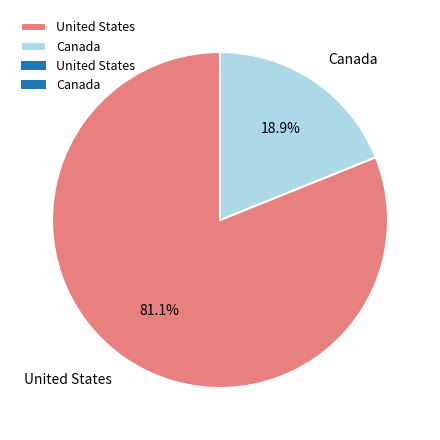

Between Canada and United States, which is larger?

United States